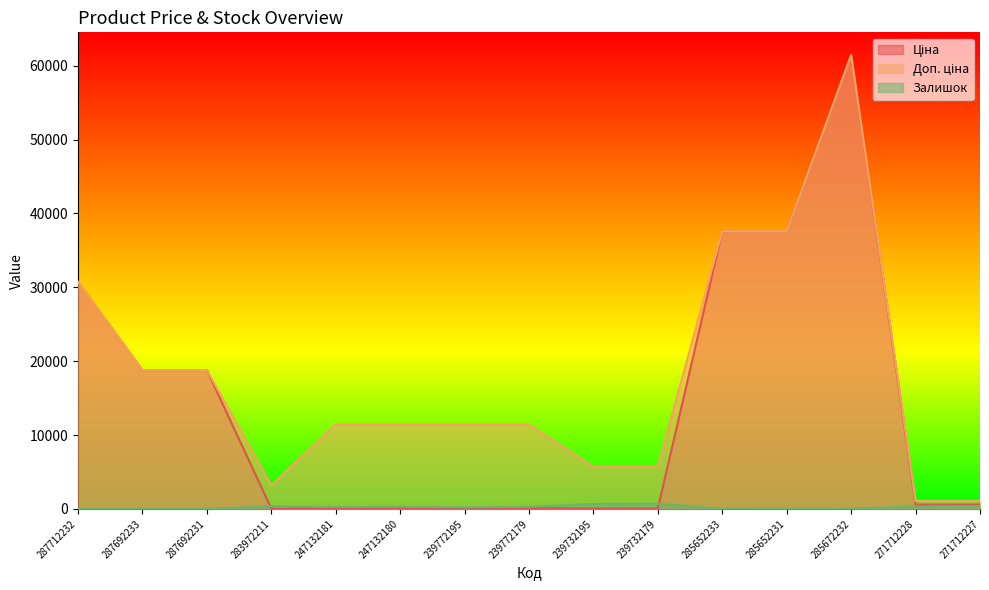

True or false: Доп. ціна and Залишок intersect in this chart.

False